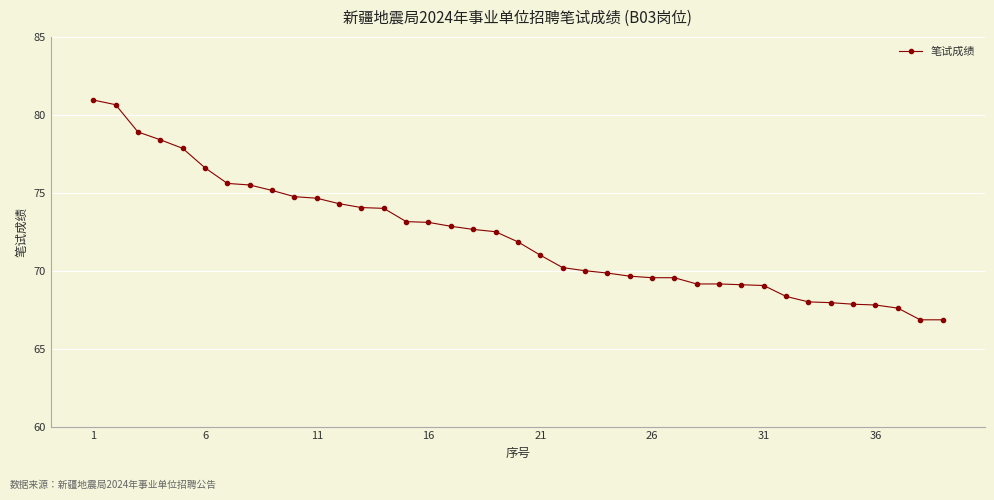

What is the difference between the second highest and second lowest values?

13.8